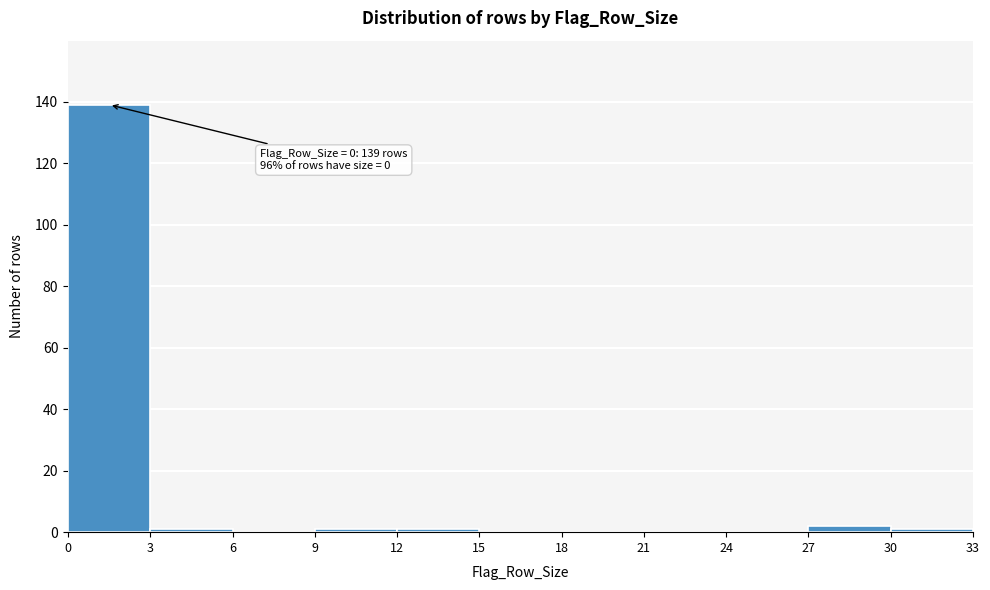

Which range on the x-axis has the tallest bar?

0 to 3